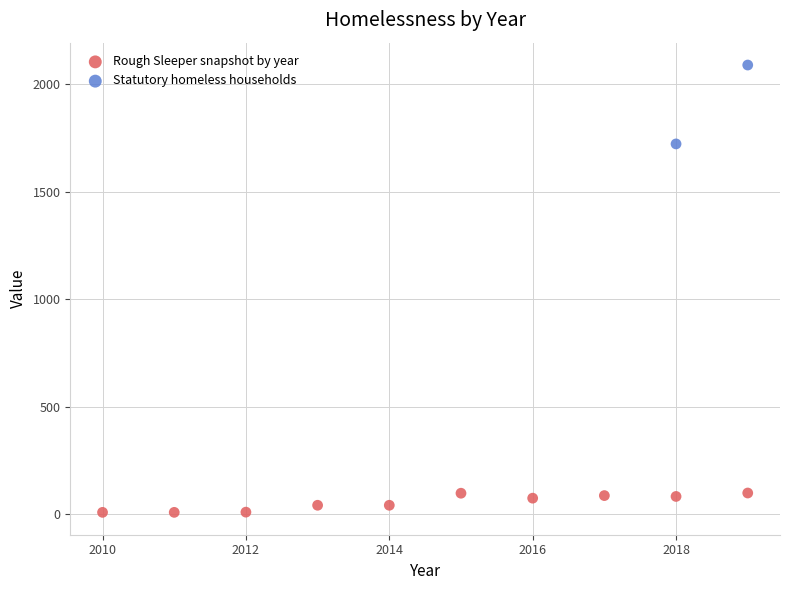

What are all the series names shown in the legend?

Rough Sleeper snapshot by year, Statutory homeless households